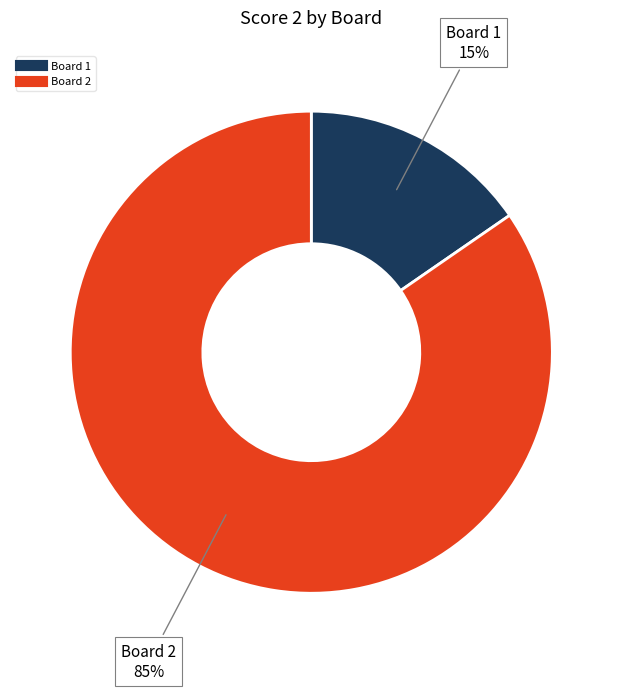

Does any single category account for the majority?

Yes